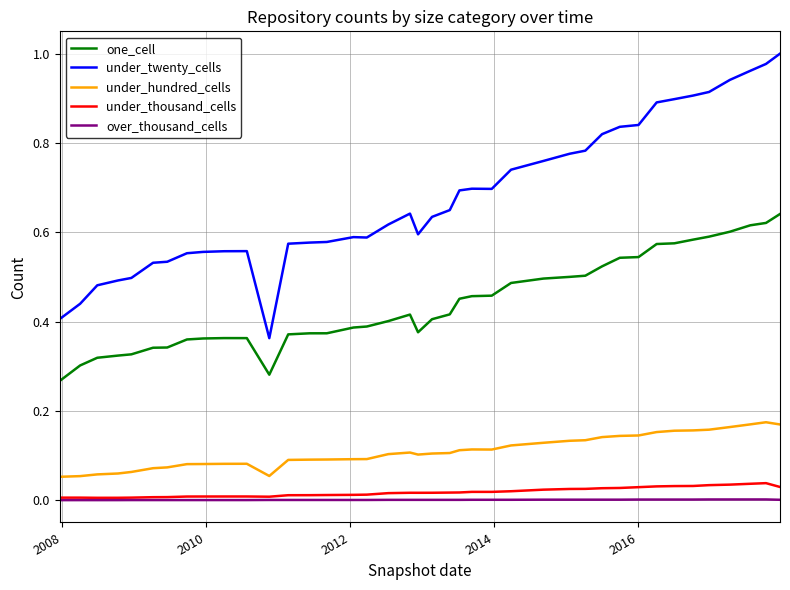

True or false: under_hundred_cells and under_thousand_cells intersect in this chart.

False